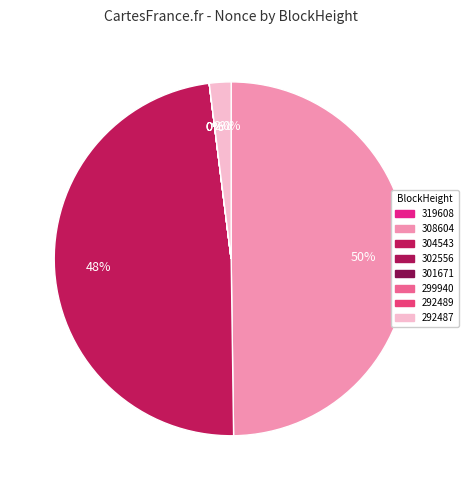

Which category has the biggest portion of the pie?

308604